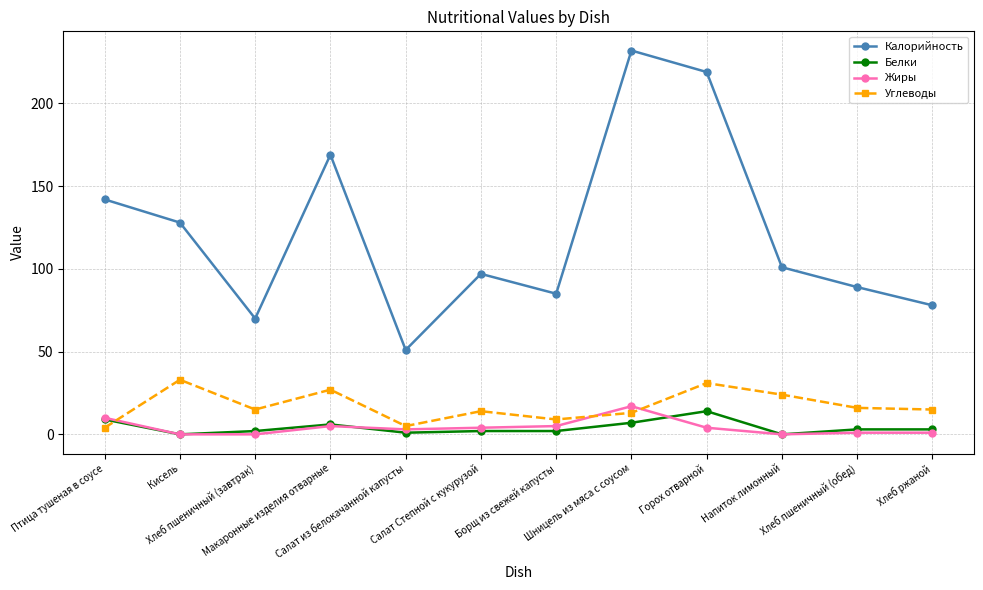

What is the difference between the highest and lowest values at Шницель из мяса с соусом?

225